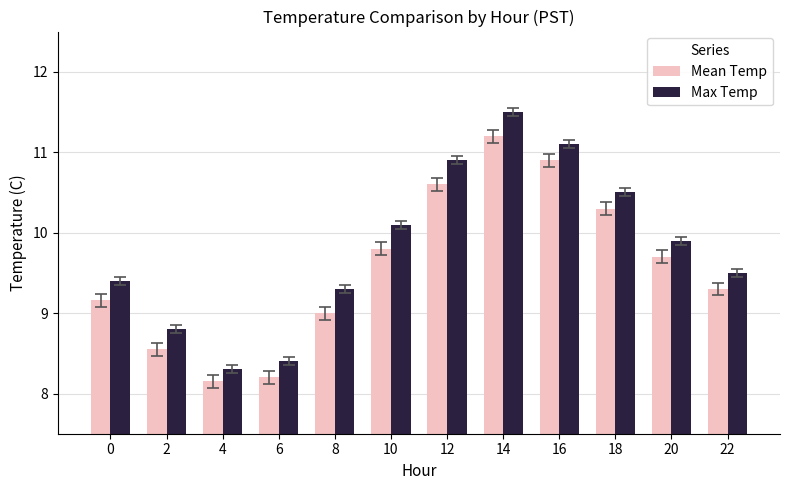

Rank the categories by Mean Temp value from lowest to highest.

4, 6, 2, 8, 0, 22, 20, 10, 18, 12, 16, 14